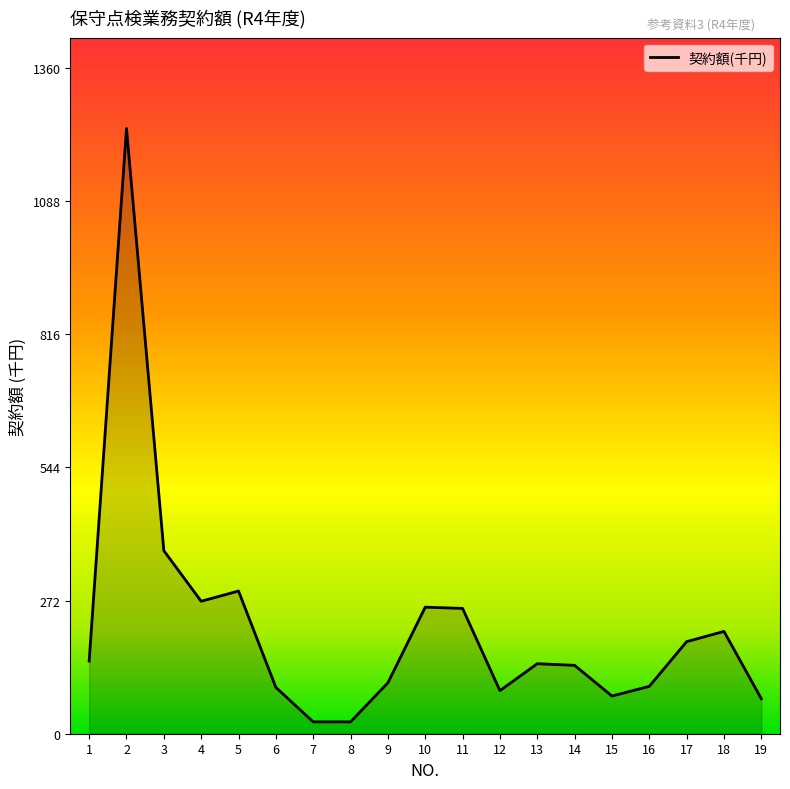

What is the maximum value shown in the chart?

1236.5